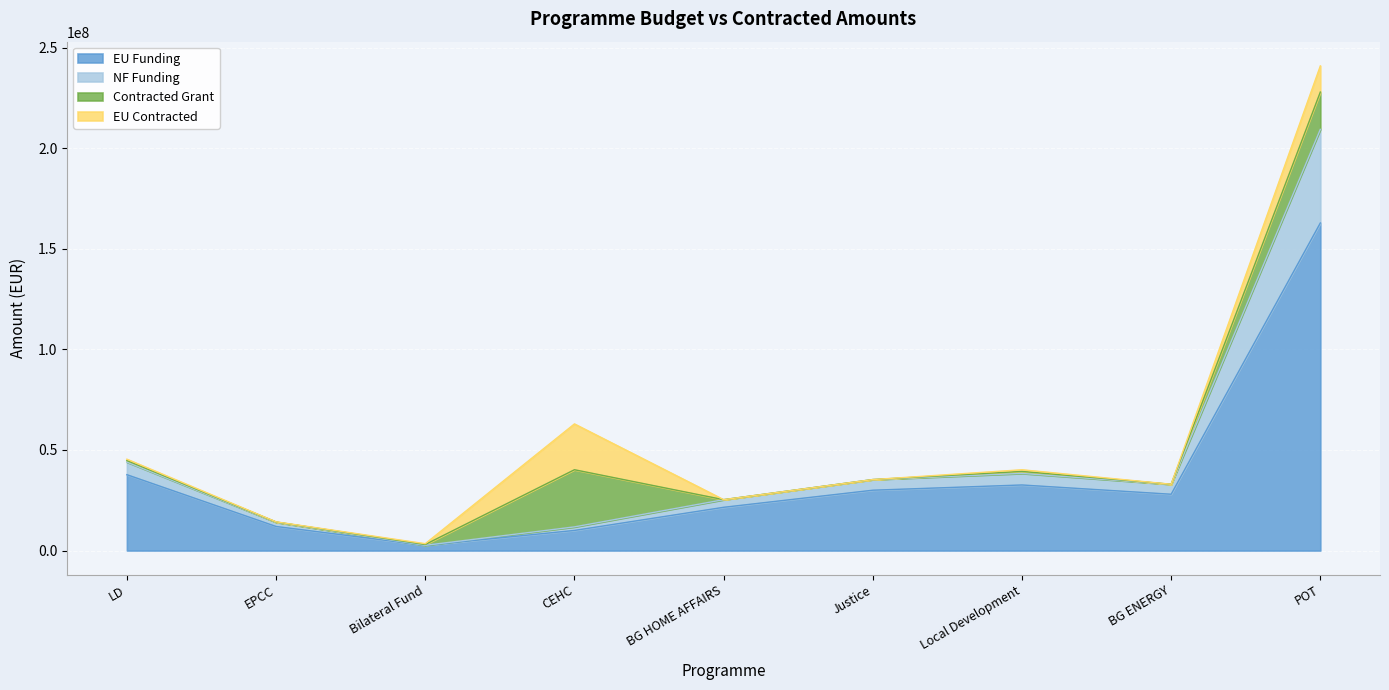

What is the highest value of the EU Funding series?

162855769.7